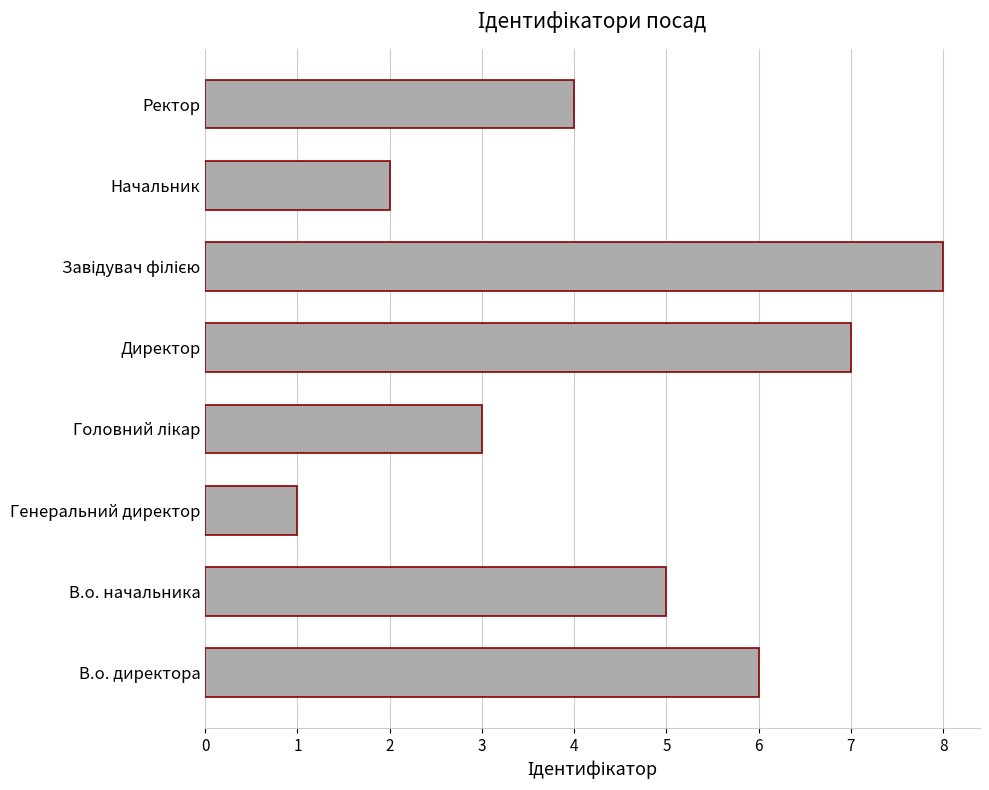

The value at Начальник is 2. True or false?

True